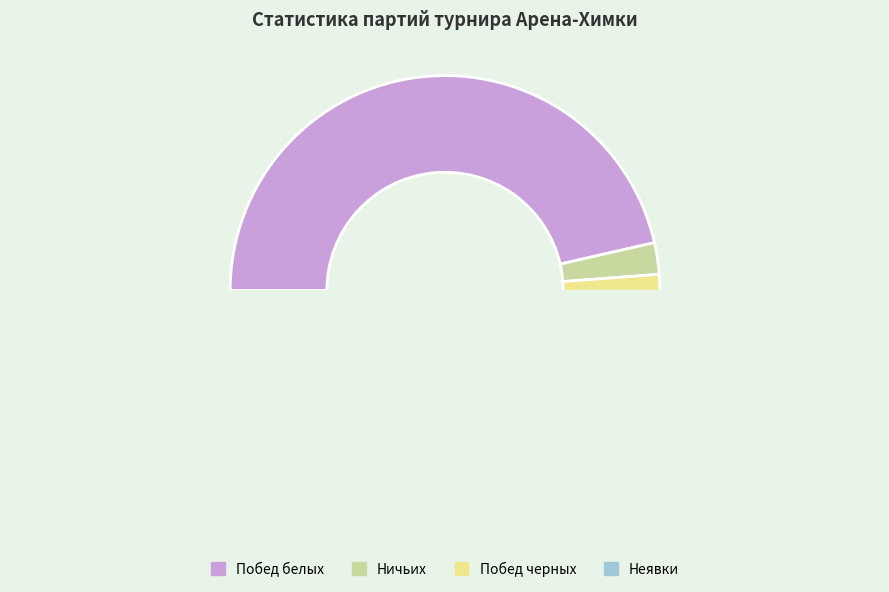

Which has a higher value, Неявки or Побед белых?

Побед белых